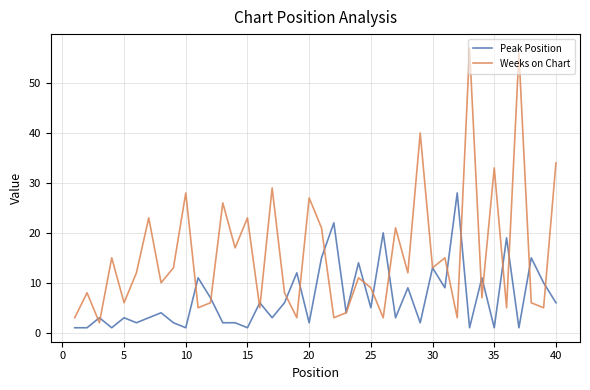

Rank the series by their maximum value, from lowest to highest.

Peak Position, Weeks on Chart